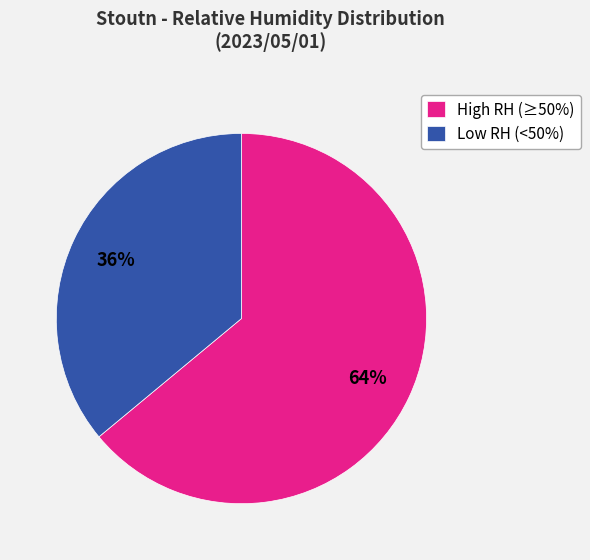

The Low RH (<50%) slice represents 22% of the pie. True or false?

False